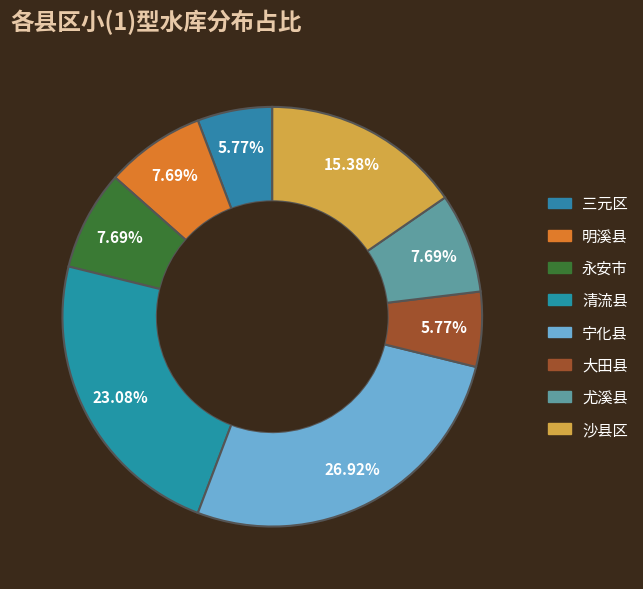

What is the change in value from 三元区 to 尤溪县?

+1